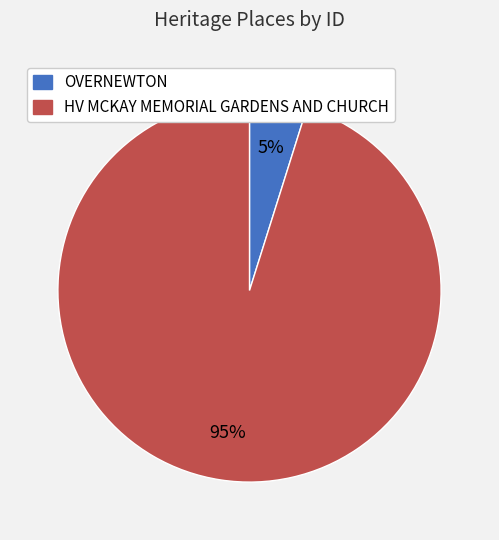

Which has a higher value, HV MCKAY MEMORIAL GARDENS AND CHURCH or OVERNEWTON?

HV MCKAY MEMORIAL GARDENS AND CHURCH